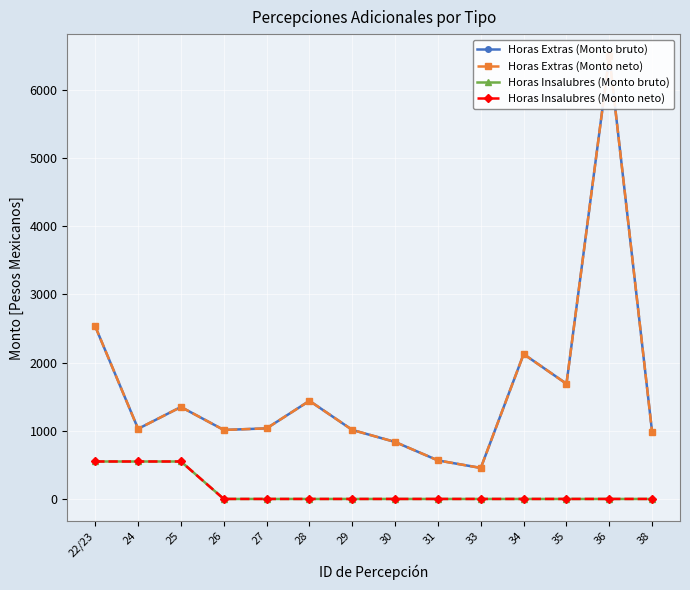

Does the chart display data point markers on the line(s)?

Yes